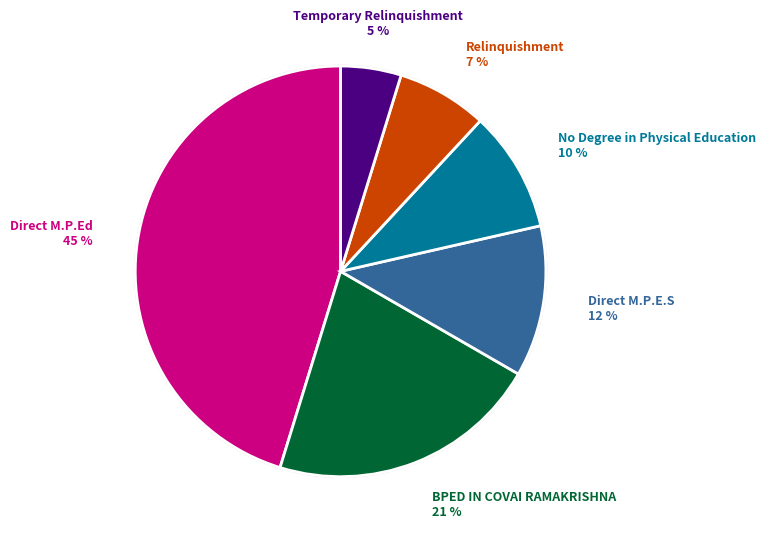

Rank the categories by value from lowest to highest.

Temporary Relinquishment, Relinquishment, No Degree in Physical Education, Direct M.P.E.S, BPED IN COVAI RAMAKRISHNA, Direct M.P.Ed